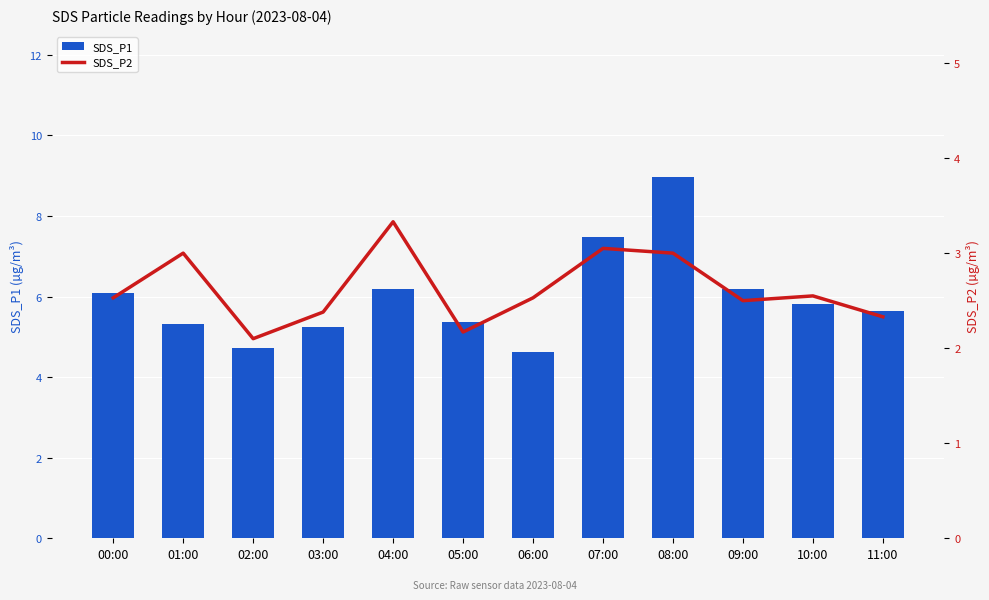

What is the label of the 8th bar from the right?

04:00